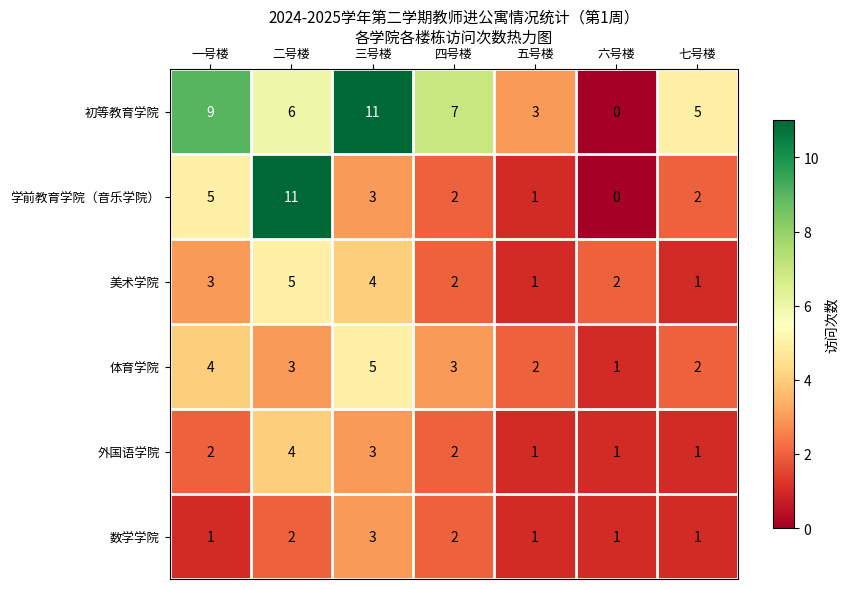

Which series has the largest total across all categories?

初等教育学院